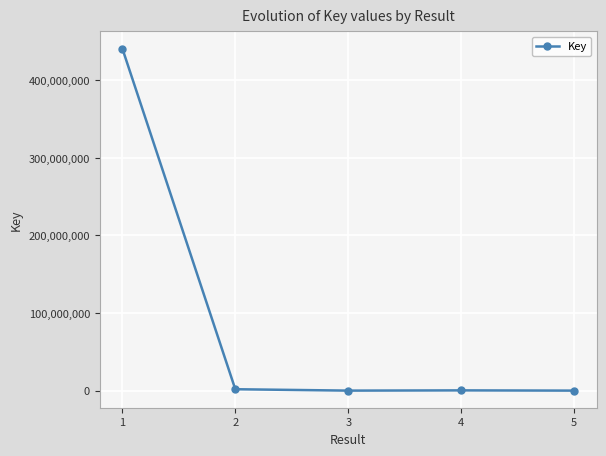

What is the sum of all values?

443075276